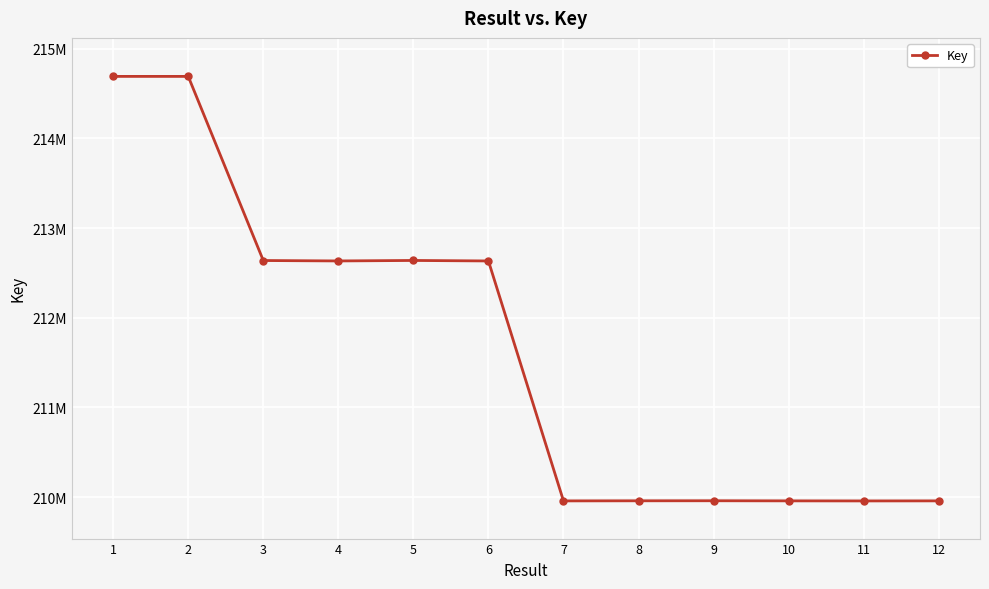

What is the sum of all values?

2539682096